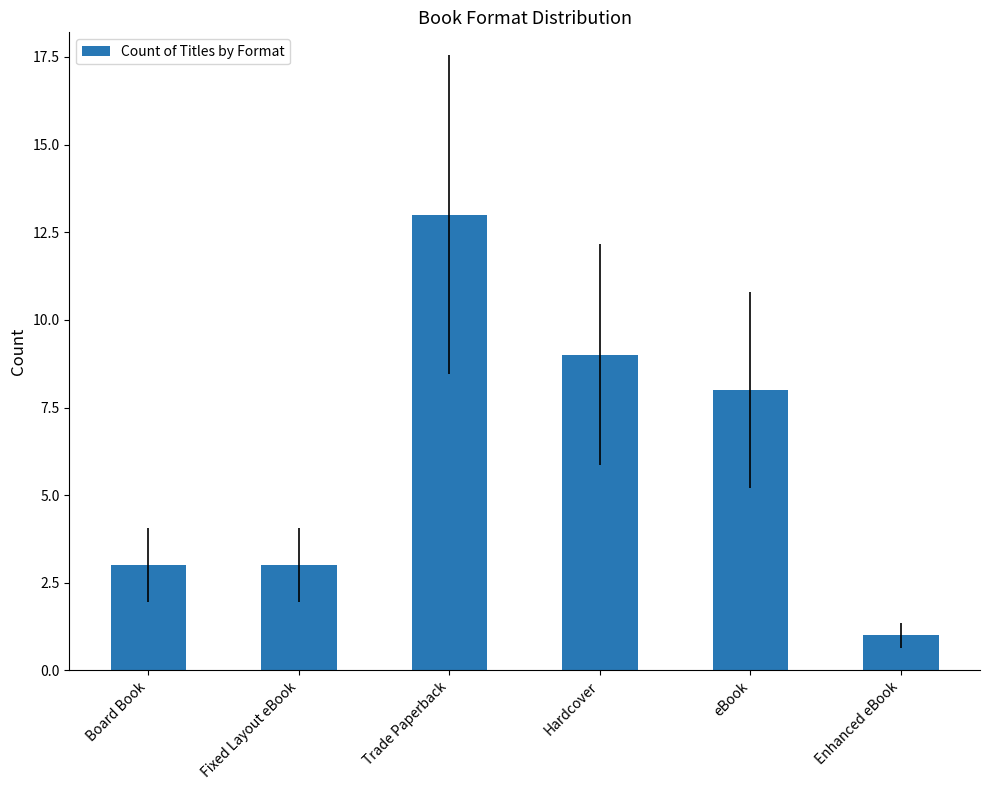

Are the bars grouped side by side (vs. stacked)?

No